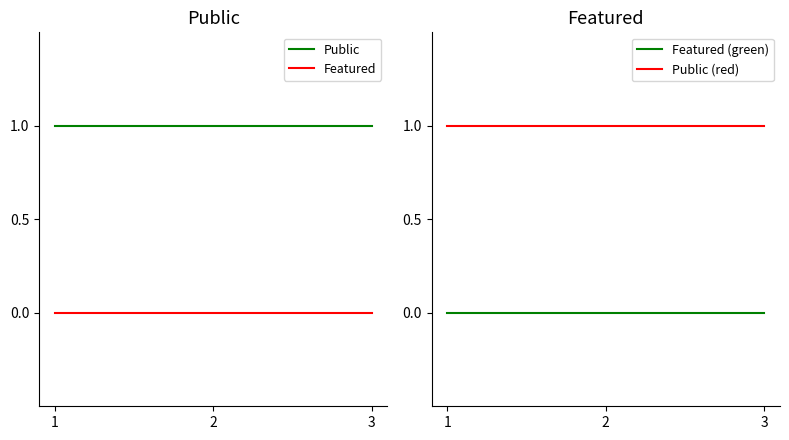

At how many categories does at least one series exceed 0?

3